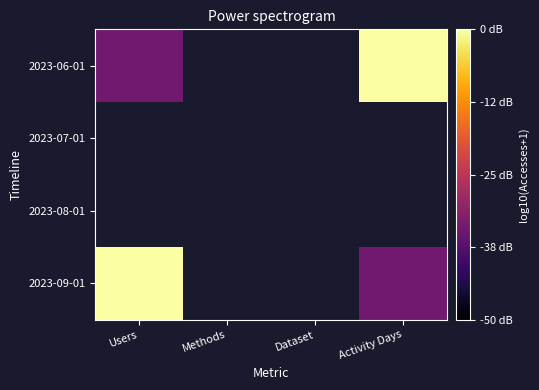

How many distinct data groups are displayed?

4